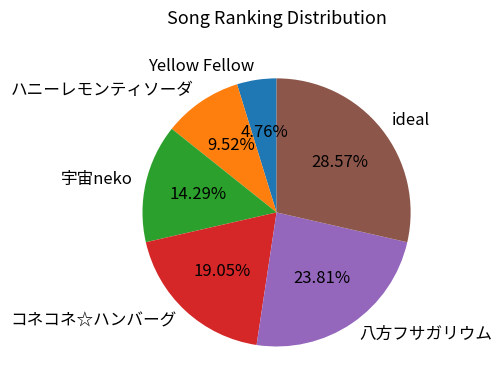

Is it true that Yellow Fellow is 5% of the pie?

True